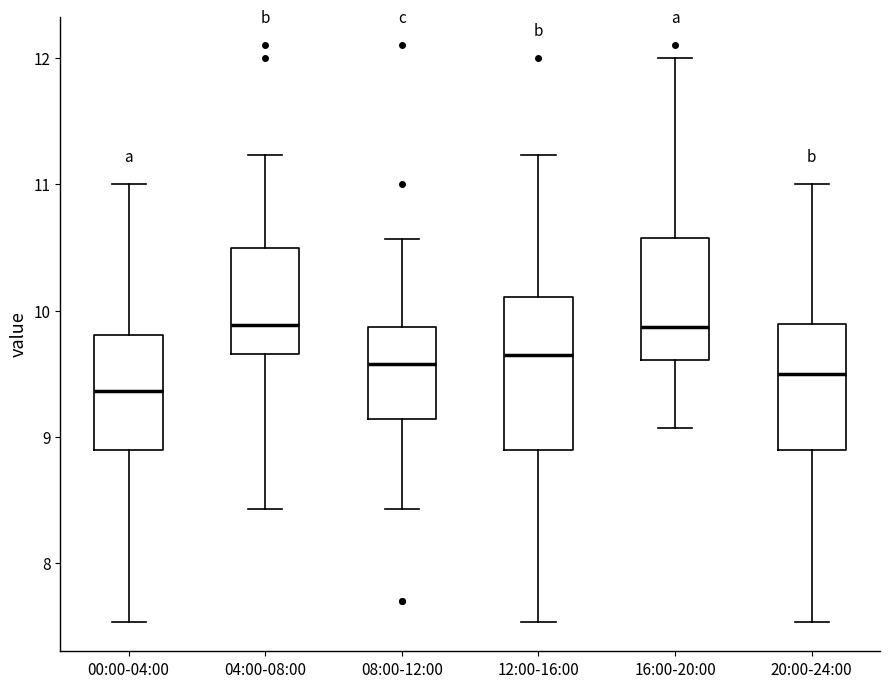

Reading left to right, transcribe this box plot: for each box, give where its median line is, the range the box spans, and where its two whiskers end, as read against the y-axis. The values are not printed on the chart, so give them approximately, as read against the axis.

00:00-04:00: median 9.4, box 8.9 to 9.8, whiskers 7.5 to 11.0
04:00-08:00: median 9.9, box 9.7 to 10.5, whiskers 8.4 to 11.2
08:00-12:00: median 9.6, box 9.1 to 9.9, whiskers 8.4 to 10.6
12:00-16:00: median 9.7, box 8.9 to 10.1, whiskers 7.5 to 11.2
16:00-20:00: median 9.9, box 9.6 to 10.6, whiskers 9.1 to 12.0
20:00-24:00: median 9.5, box 8.9 to 9.9, whiskers 7.5 to 11.0